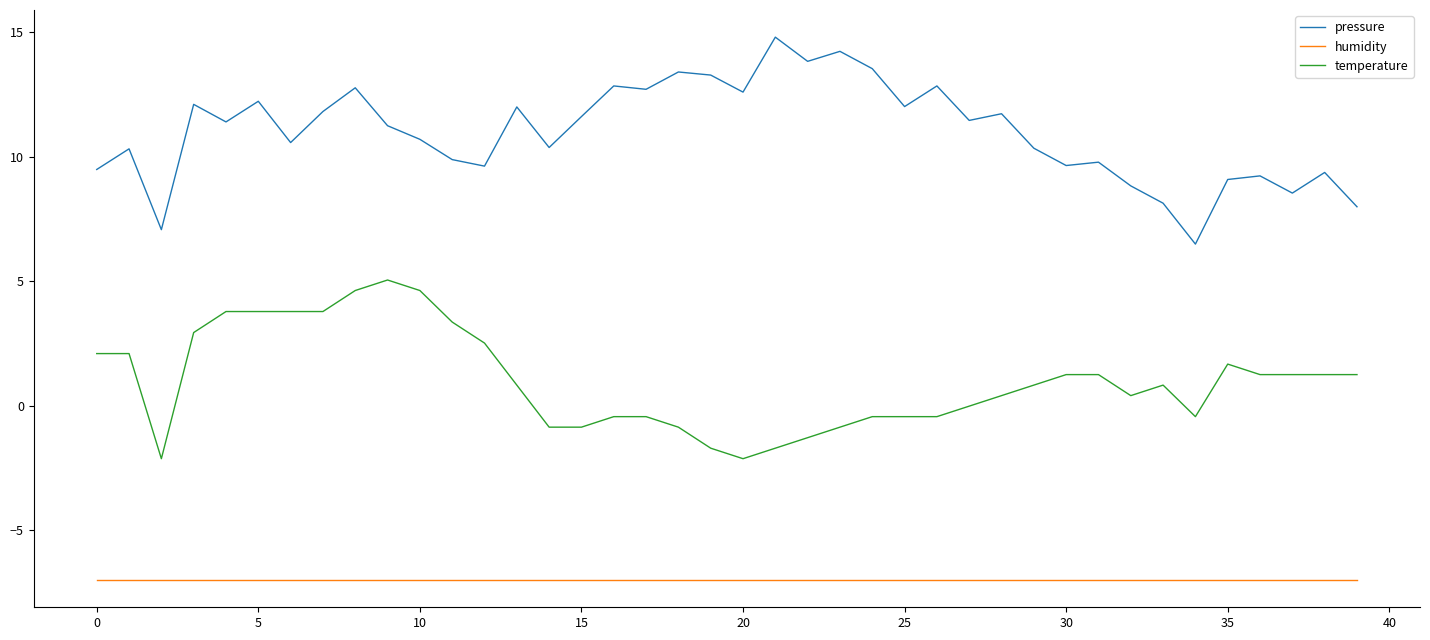

List the series in order of their peak value, highest first.

pressure, temperature, humidity